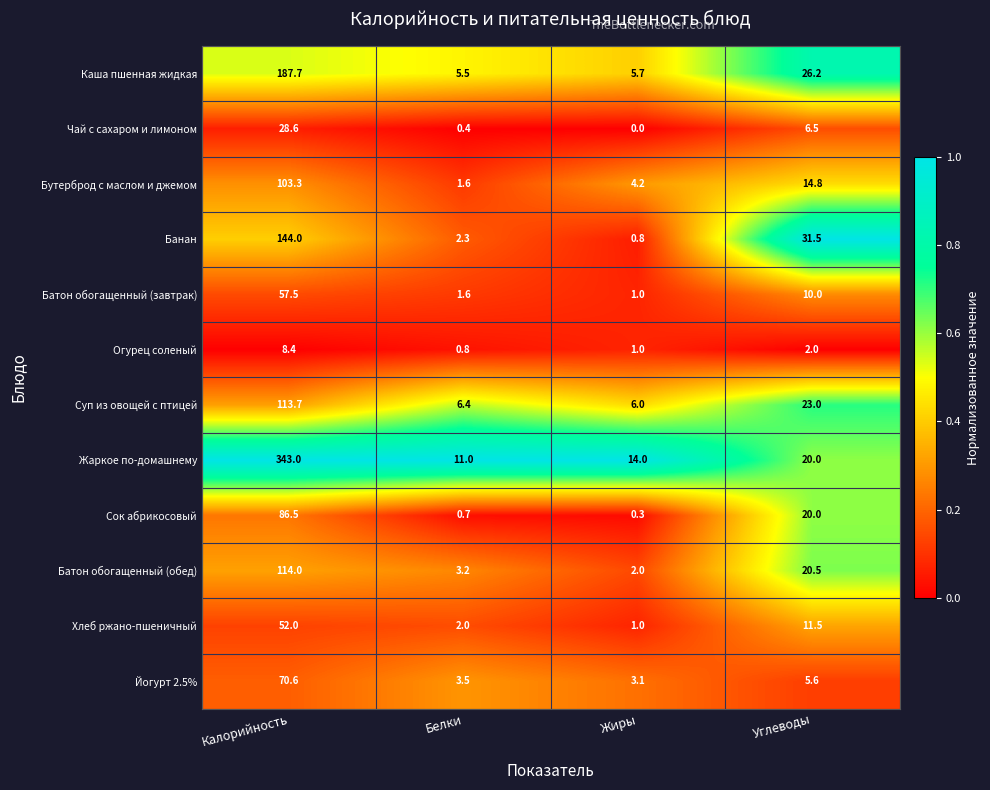

Which series has the largest total across all categories?

Жаркое по-домашнему